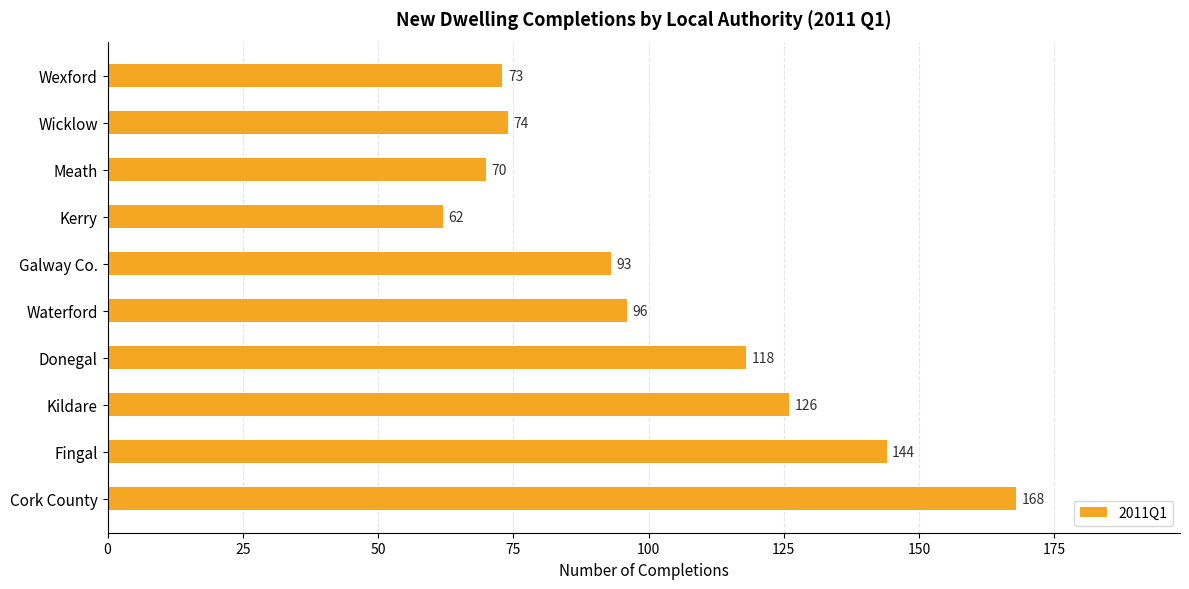

What is the ratio of the value at Donegal to the value at Galway Co.?

1.3